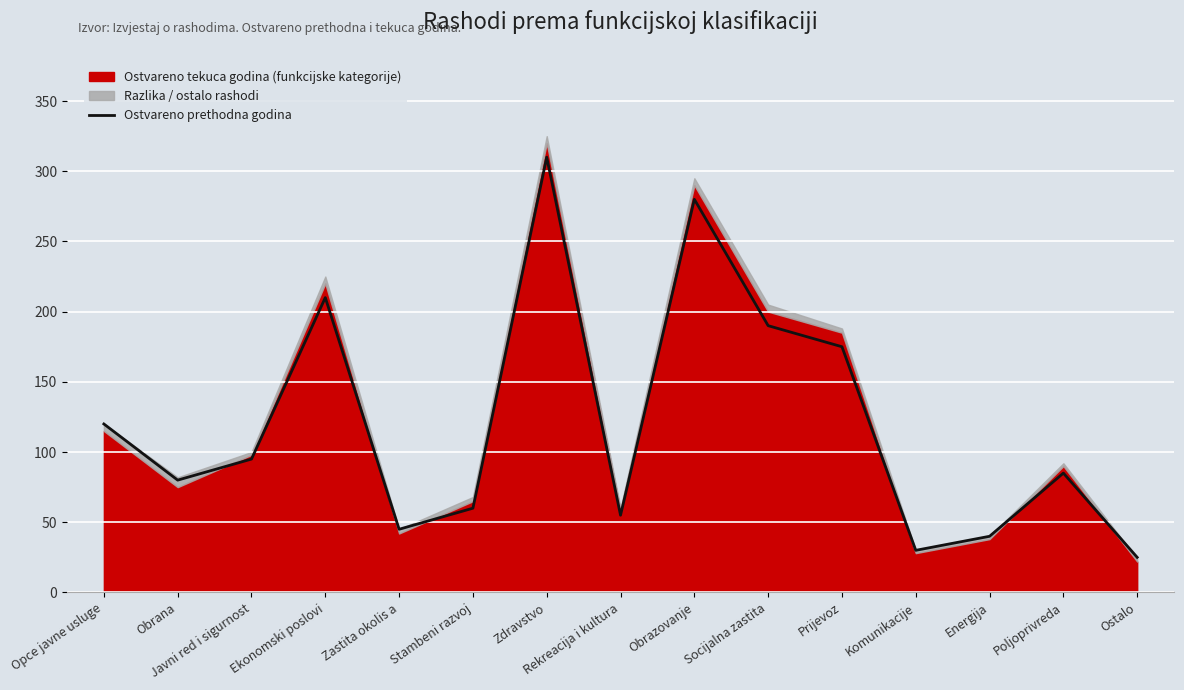

True or false: the data has more than 0 interior local peaks.

True